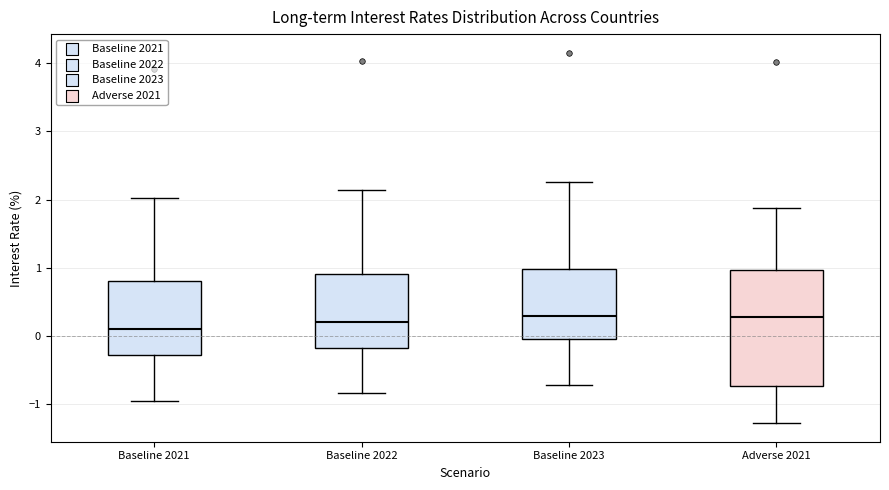

Reading left to right, transcribe this box plot: for each box, give where its median line is, the range the box spans, and where its two whiskers end, as read against the y-axis. The values are not printed on the chart, so give them approximately, as read against the axis.

Baseline 2021: median 0.1, box -0.3 to 0.8, whiskers -0.9 to 2.0
Baseline 2022: median 0.2, box -0.2 to 0.9, whiskers -0.8 to 2.1
Baseline 2023: median 0.3, box 0.0 to 1.0, whiskers -0.7 to 2.3
Adverse 2021: median 0.3, box -0.7 to 1.0, whiskers -1.3 to 1.9